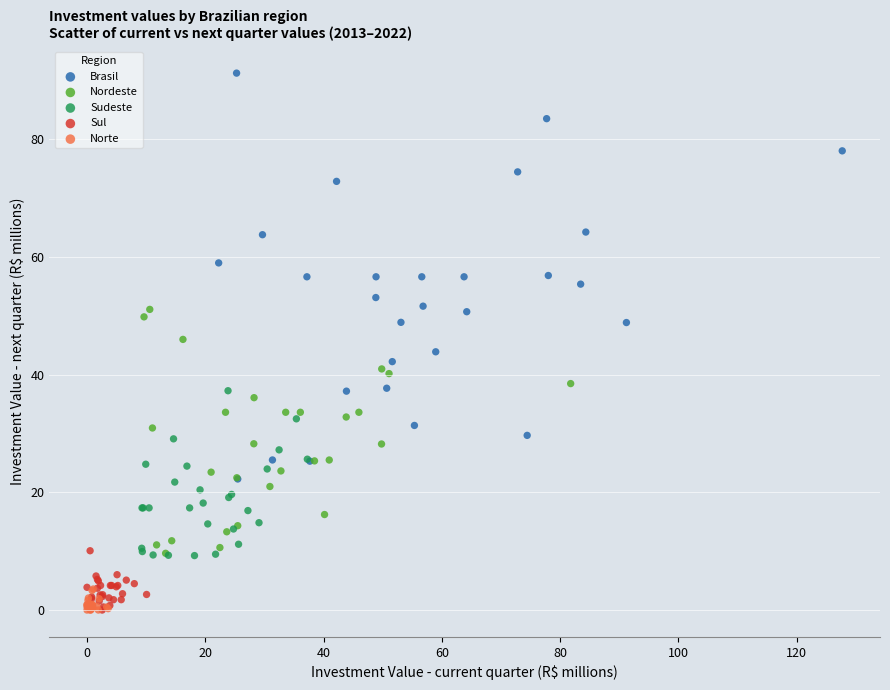

Which series has the widest spread of Y values?

Brasil